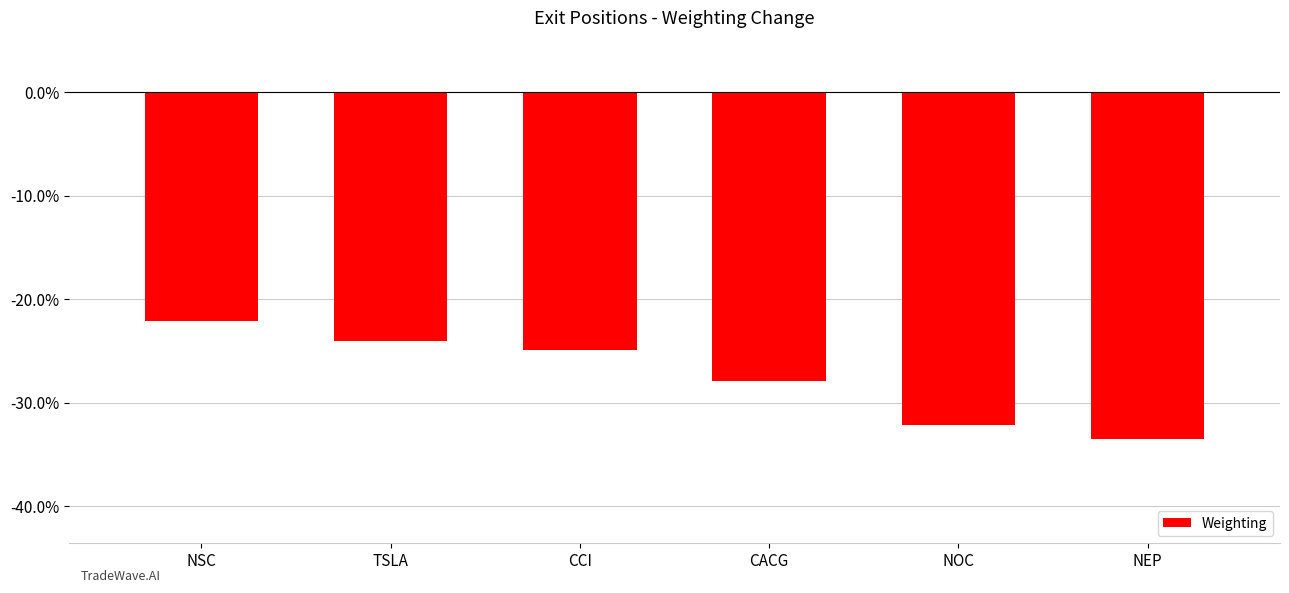

The chart shows a value of -0.4 at TSLA. True or false?

False